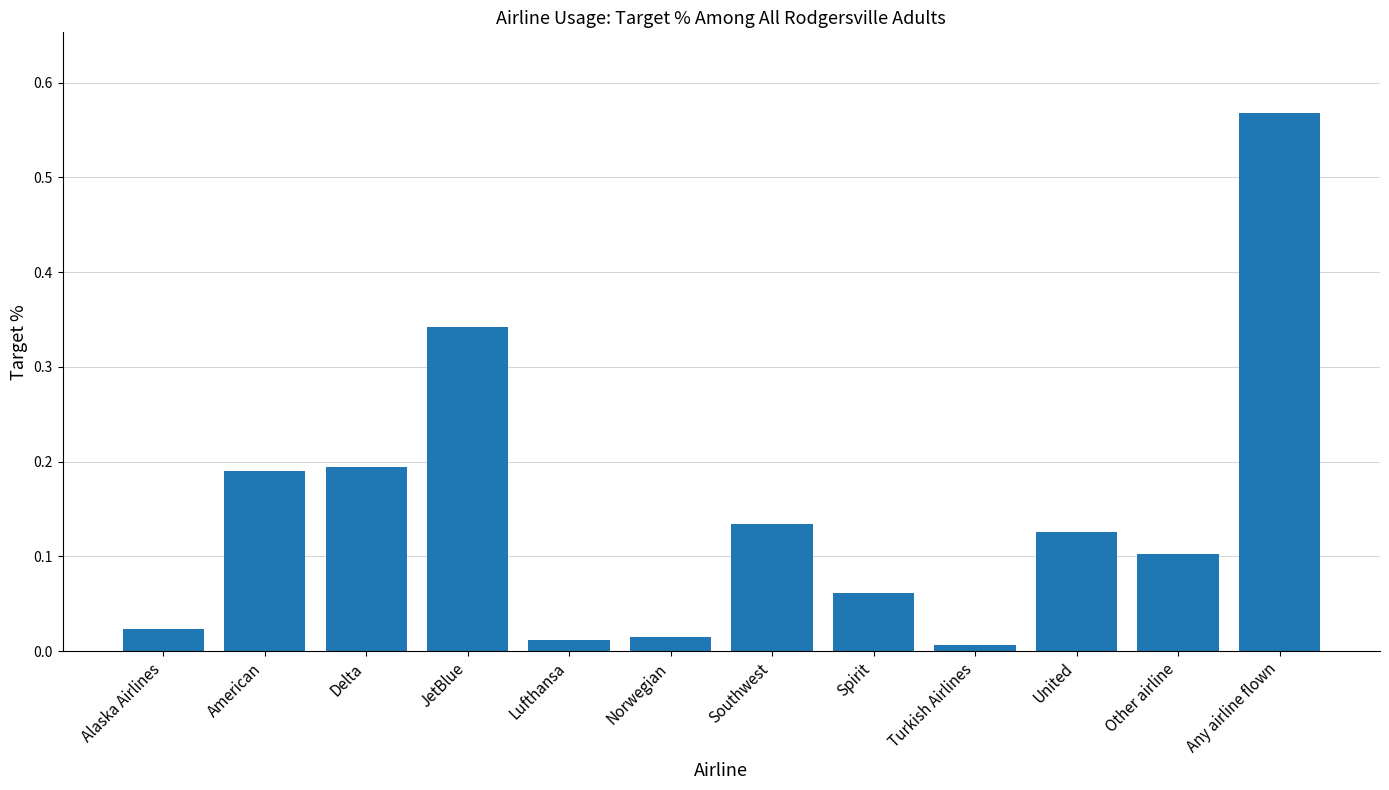

Between Alaska Airlines and Other airline, which is larger?

Other airline